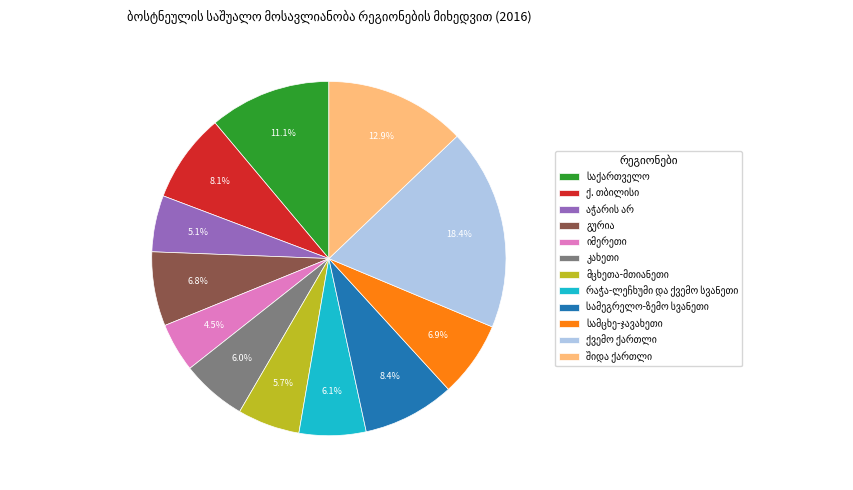

Is there a majority slice in this chart?

No